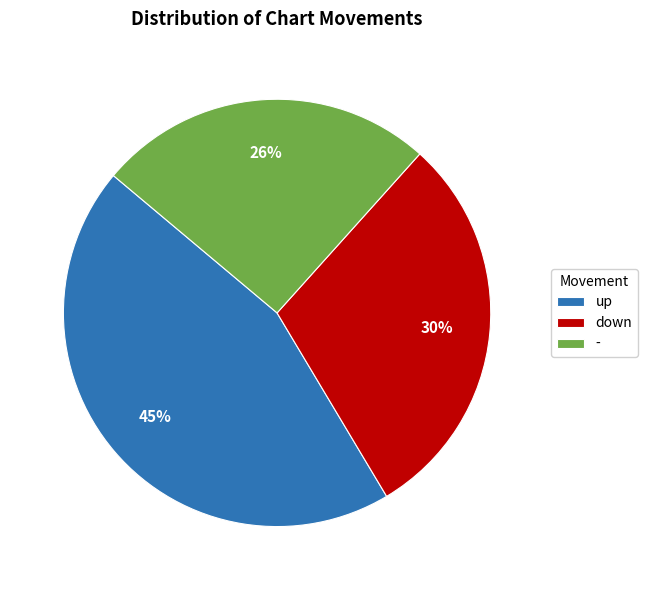

To the nearest percent, what portion does - represent?

26%